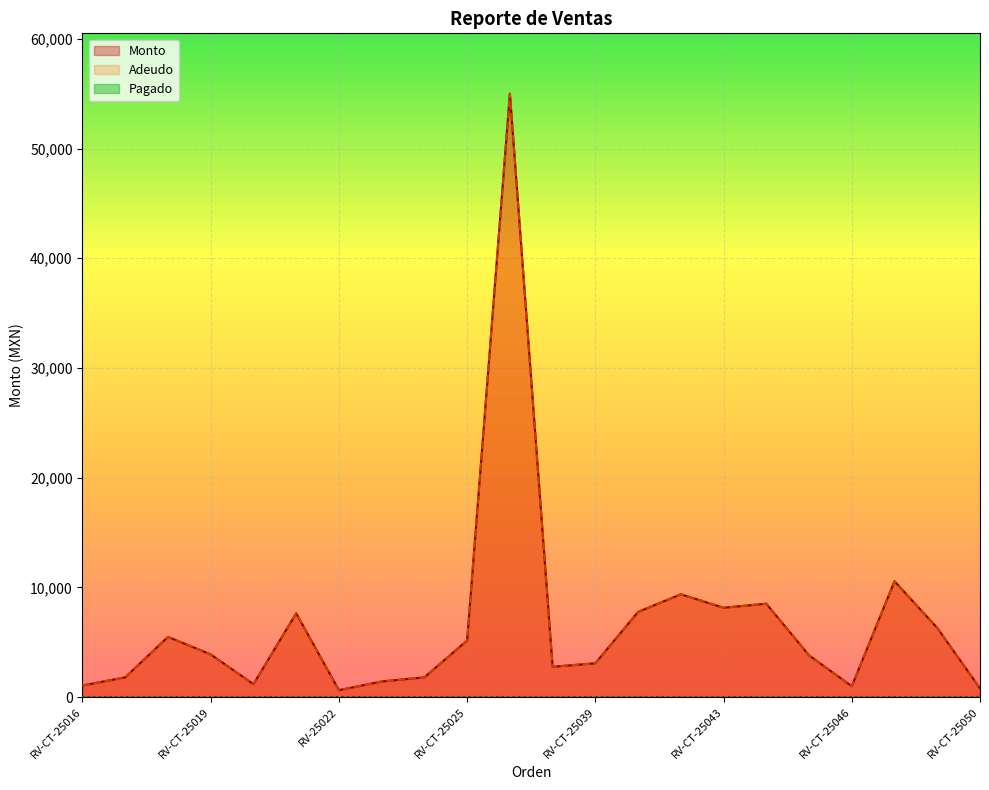

Where is Monto nearest to the value 27814?

RV-CT-25048